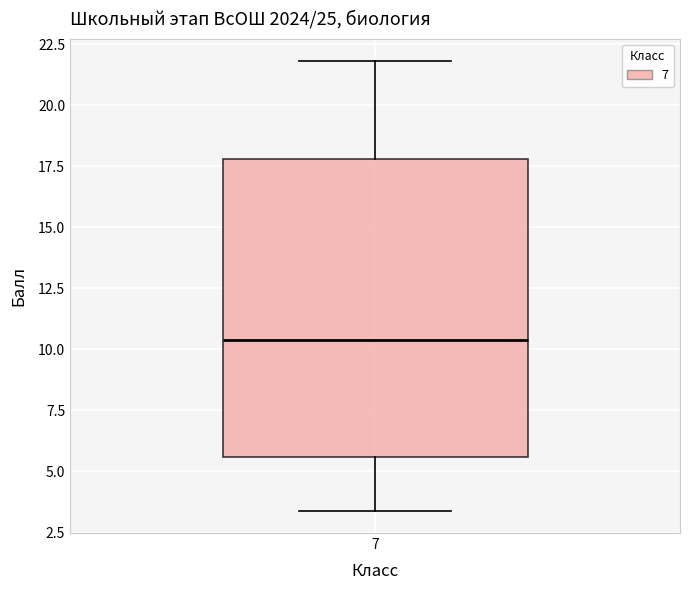

Read this box plot against the y-axis: the position of the median line, the range covered by the box, and the ends of both whiskers. The values are not printed on the chart, so give them approximately, as read against the axis.

median 10.5, box 5.5 to 18.0, whiskers 3.5 to 22.0